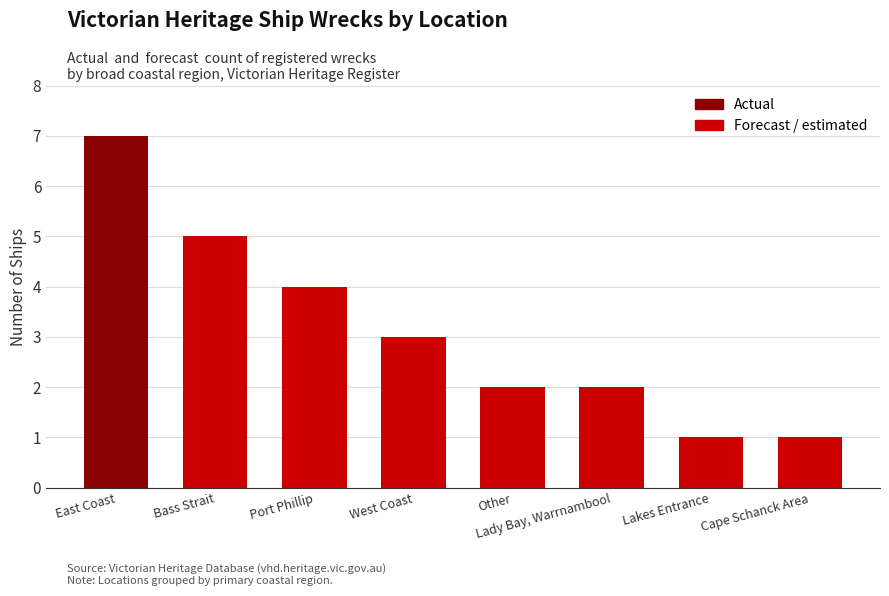

What is the difference between the maximum and minimum values?

6